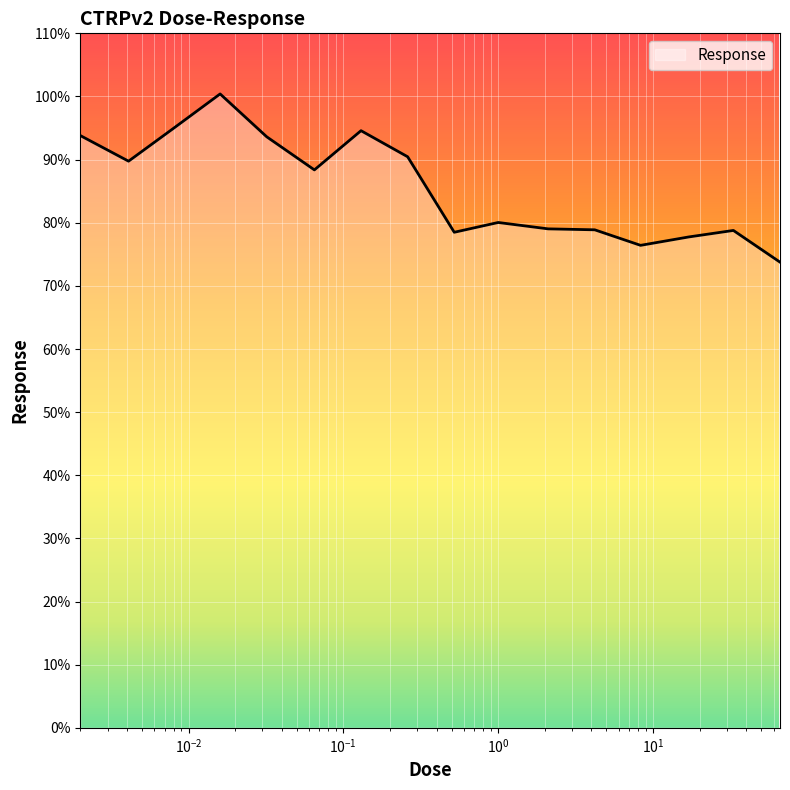

What is the maximum value shown in the chart?

100.4